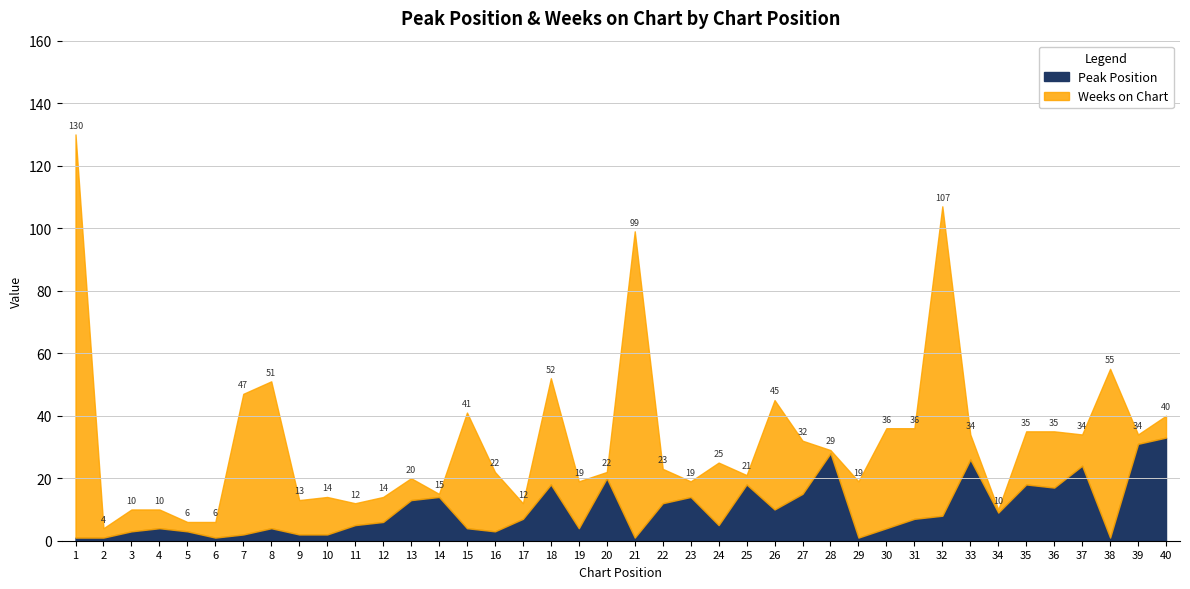

What is the difference between the maximum and second lowest values in the Weeks on Chart series?

128